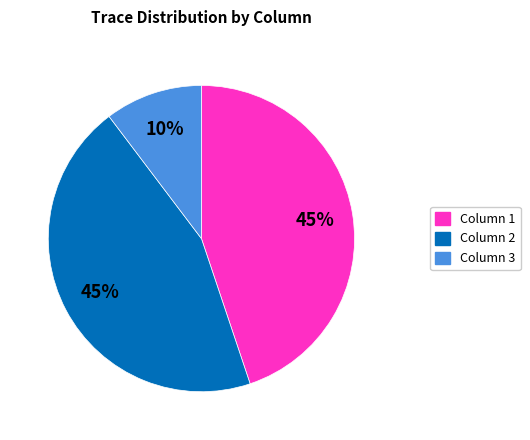

Does any single category account for the majority?

No